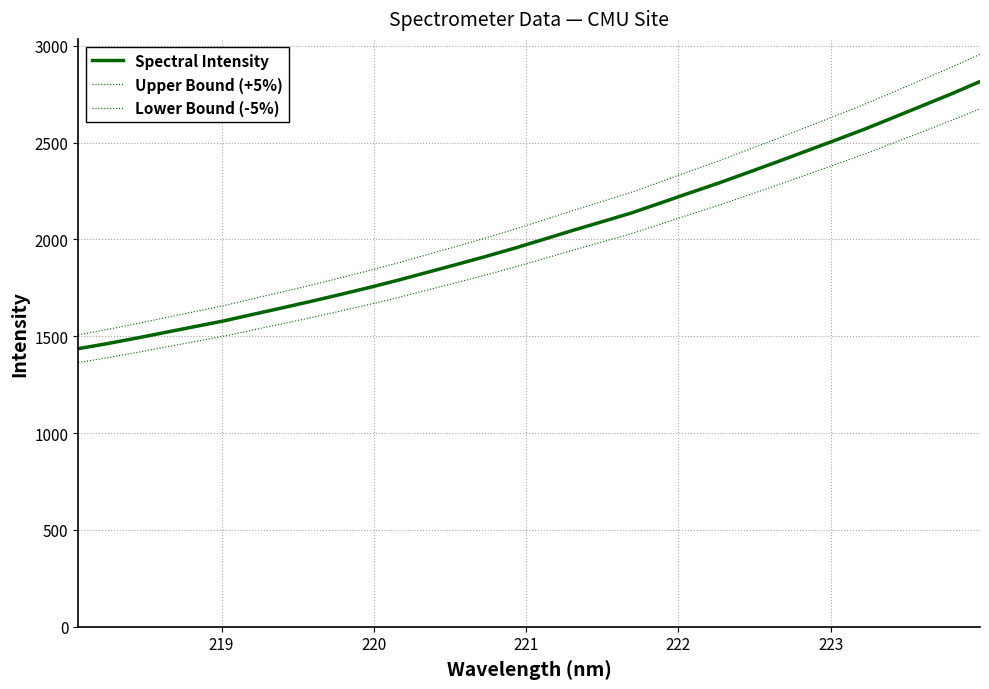

How many lines are shown in the chart?

3